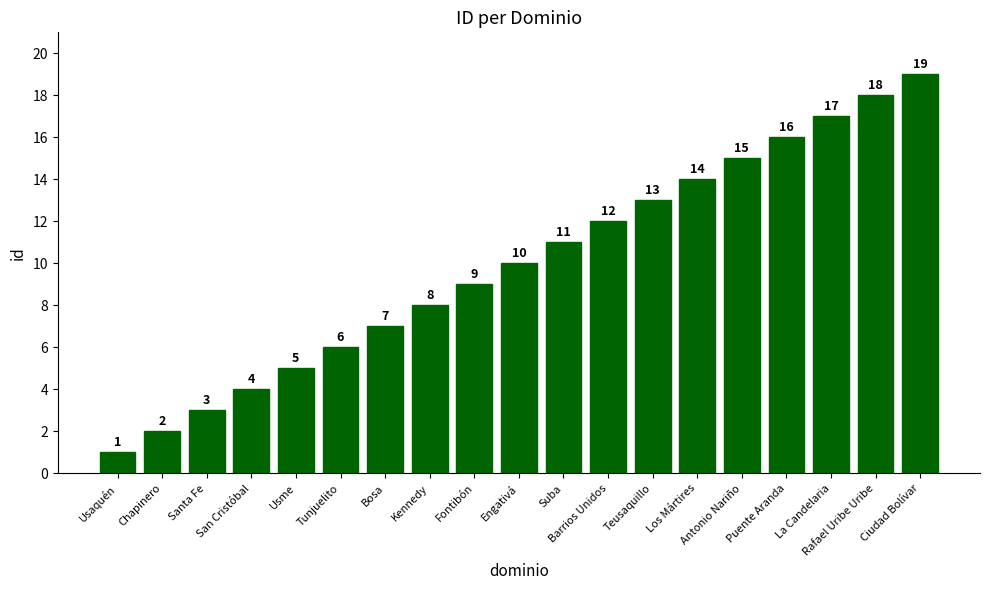

Read the value at Puente Aranda, to the nearest 5.

15